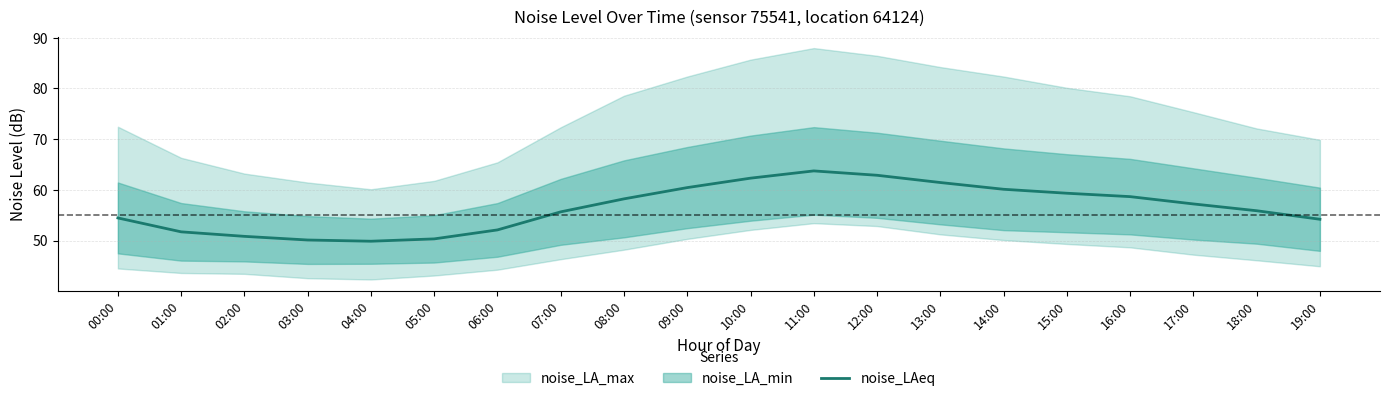

How many points are higher than both their immediate neighbors (excluding endpoints)?

1